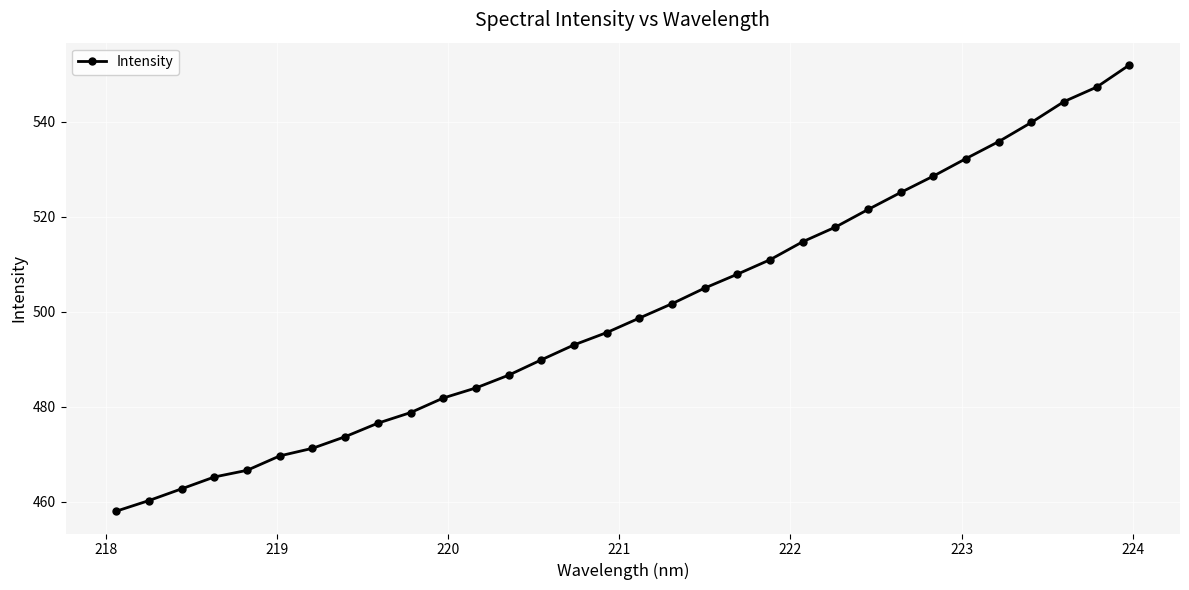

What is the difference between the maximum and minimum values?

93.9